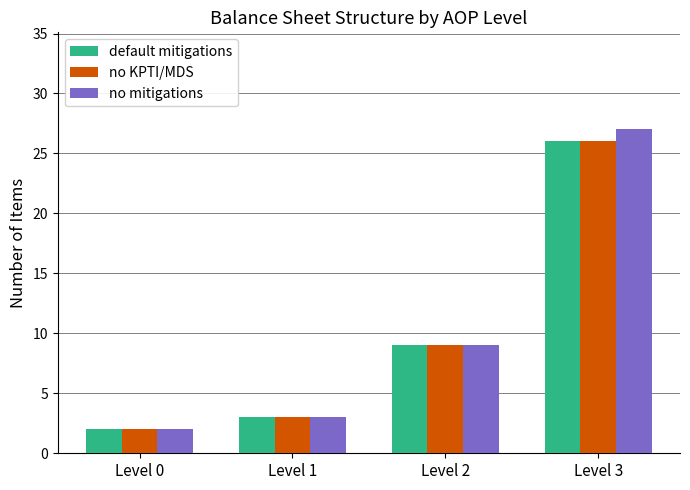

What is the total value across all series at Level 1?

9